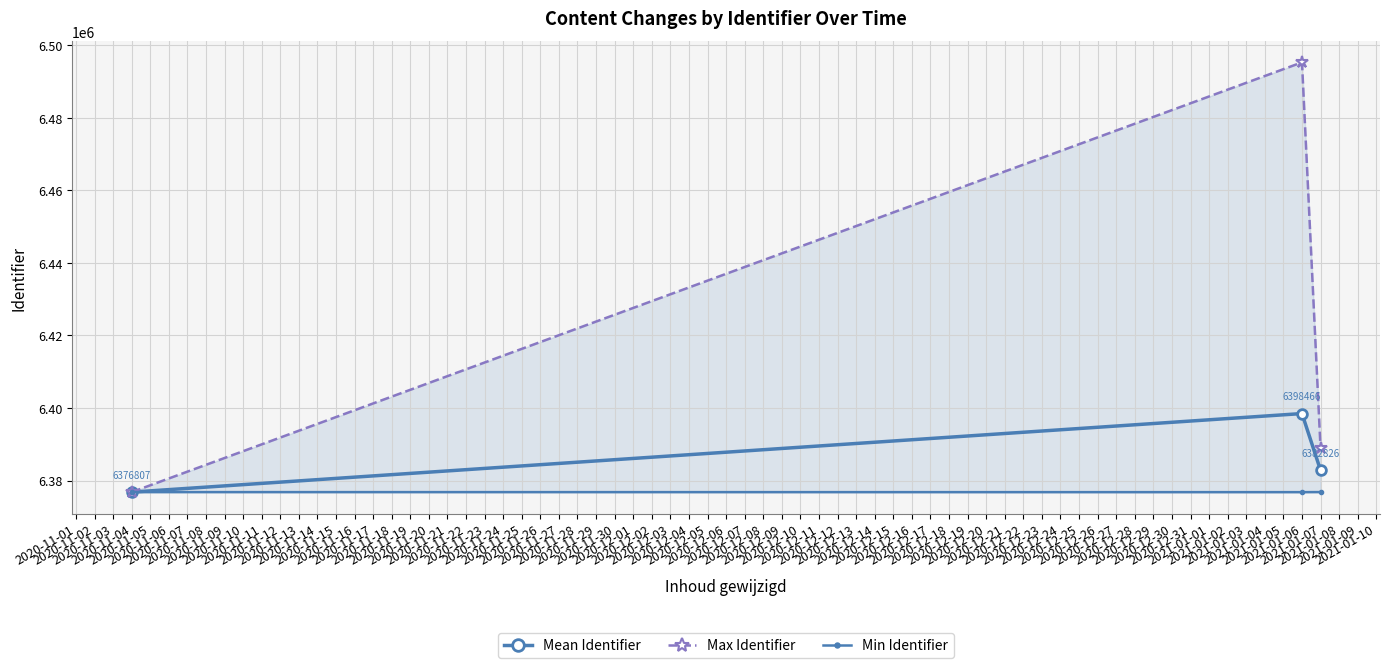

What is the value of the Max Identifier point at the 1st from the left?

6376807.0